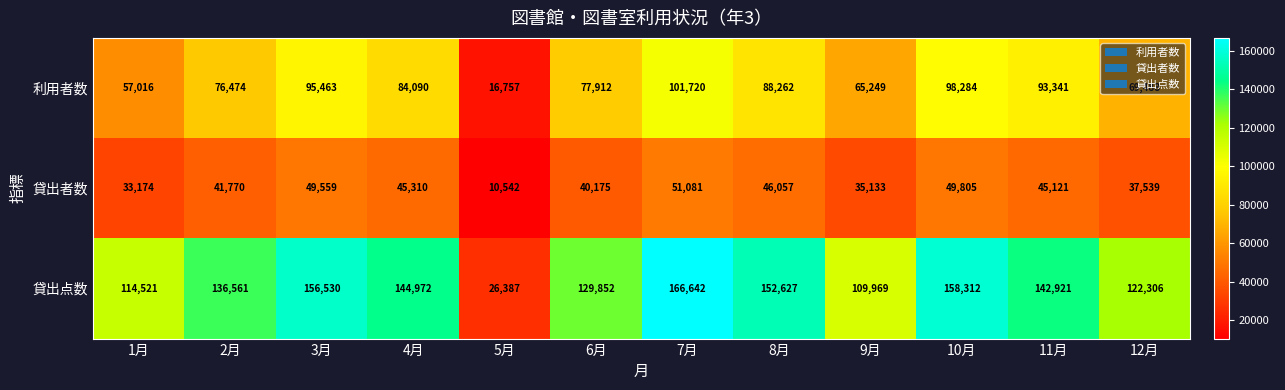

At which label does 利用者数 first exceed 84090?

3月